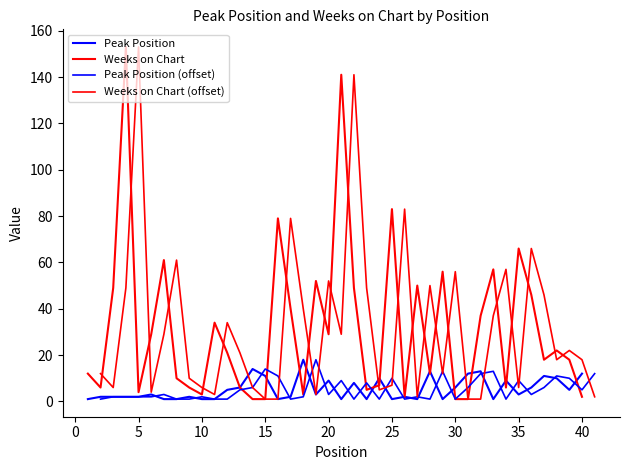

Reading left to right, what are all the values shown in this chart?

Peak Position: 1	2	2	2	2	3	1	1	2	1	1	5	6	14	11	1	2	18	3	9	1	8	1	10	1	2	1	13	1	6	12	13	1	9	3	6	11	10	5	12
Weeks on Chart: 12	6	49	153	4	29	61	10	6	3	34	21	6	1	1	79	40	3	52	29	141	49	5	7	83	2	50	12	56	1	1	37	57	6	66	46	18	22	18	2
Peak Position (offset): 1	2	2	2	2	3	1	1	2	1	1	5	6	14	11	1	2	18	3	9	1	8	1	10	1	2	1	13	1	6	12	13	1	9	3	6	11	10	5	12
Weeks on Chart (offset): 12	6	49	153	4	29	61	10	6	3	34	21	6	1	1	79	40	3	52	29	141	49	5	7	83	2	50	12	56	1	1	37	57	6	66	46	18	22	18	2